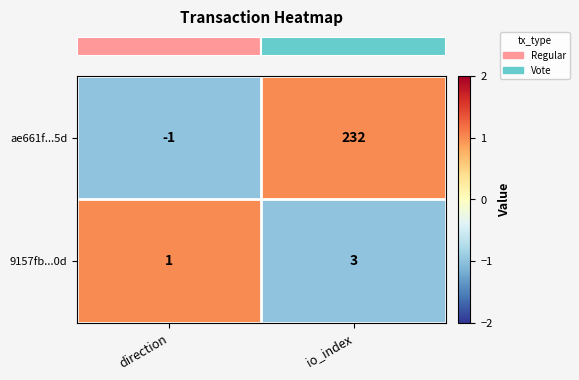

How many distinct data groups are displayed?

2